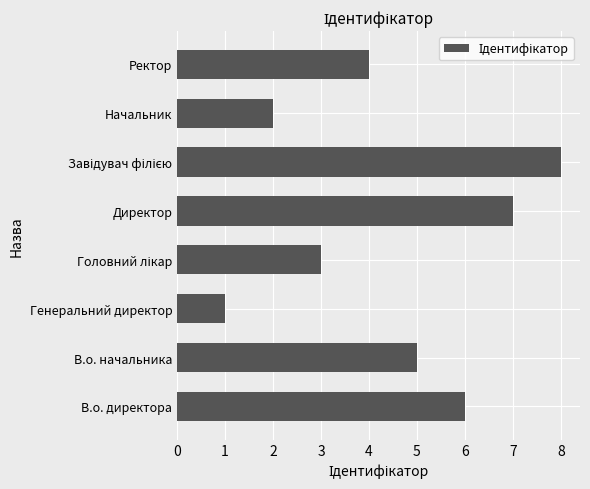

What is the minimum value shown in the chart?

1